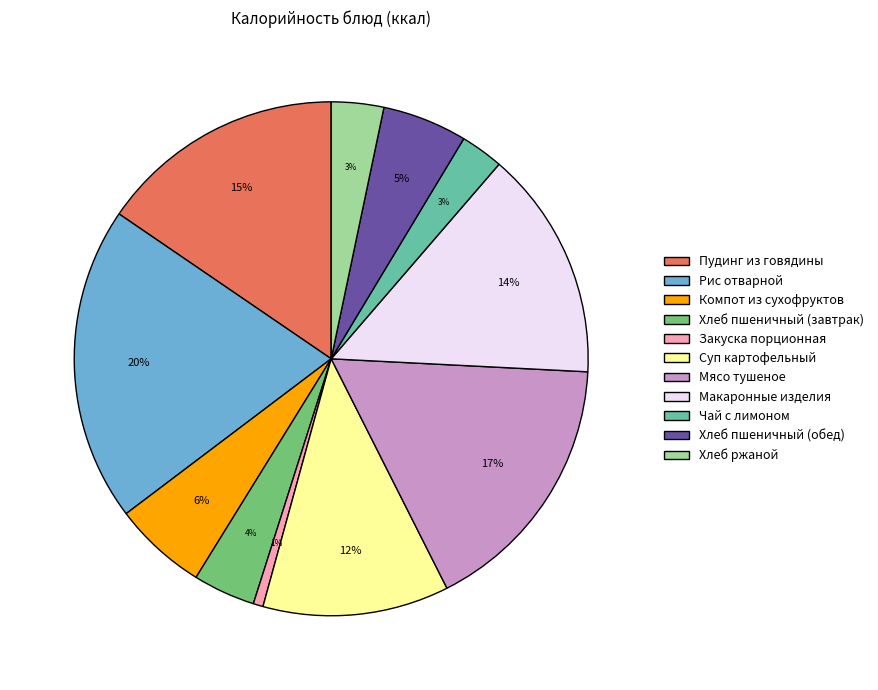

Which category has the biggest portion of the pie?

Рис отварной